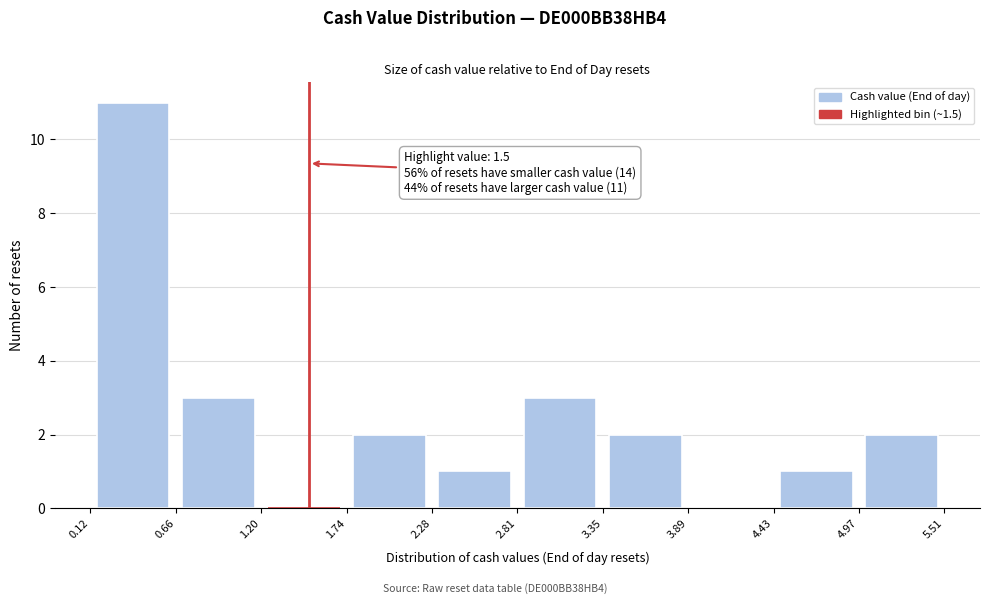

Which range on the x-axis has the tallest bar?

0.12 to 0.66